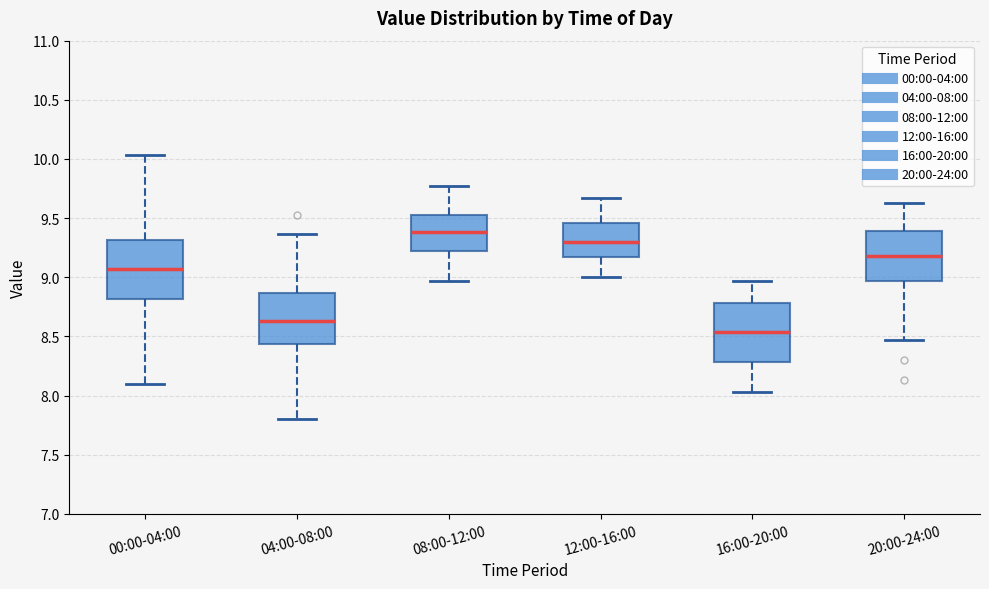

Where is the upper edge of the box for 04:00-08:00 on the y-axis? The values are not printed on the chart, so give them approximately, as read against the axis.

8.85